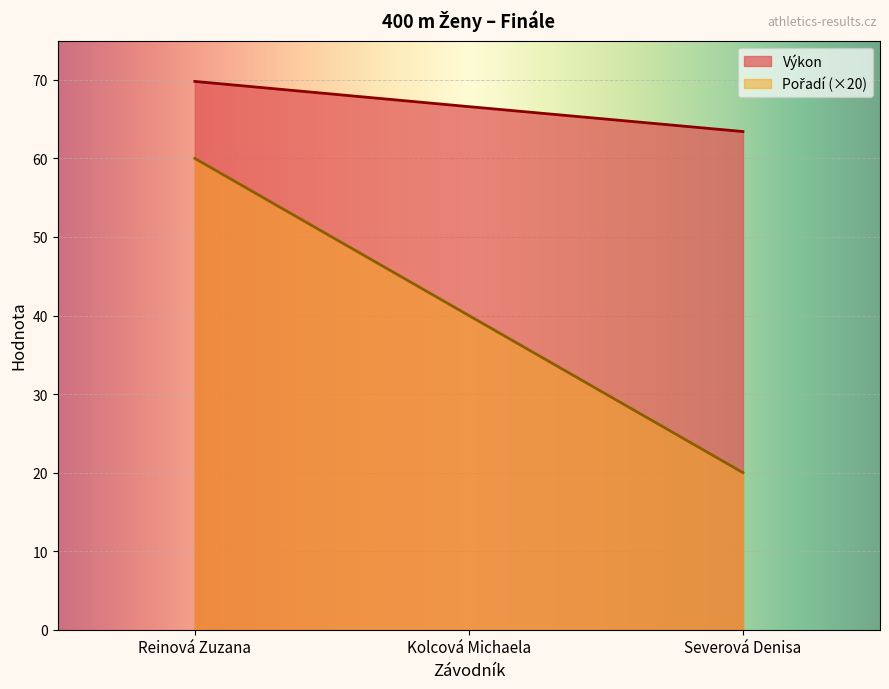

Is the value of Výkon at Reinová Zuzana greater than the value of Pořadí at Kolcová Michaela?

Yes